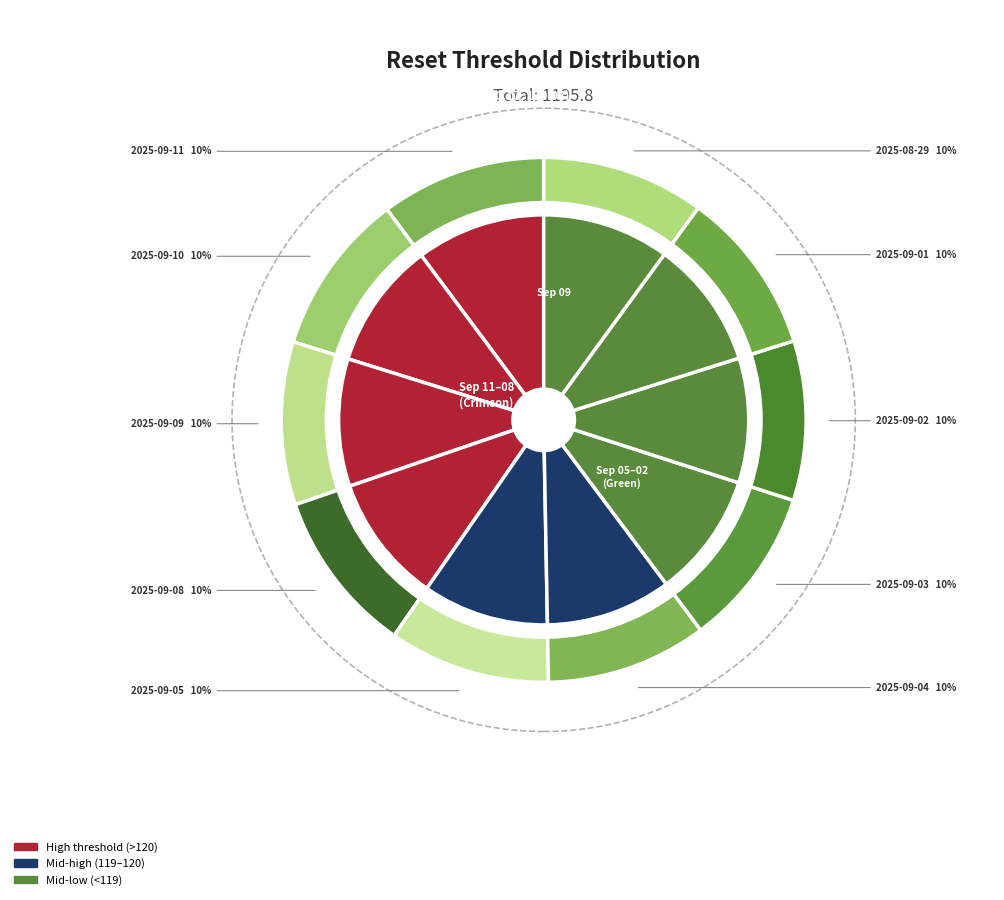

Rank the categories by value from highest to lowest.

2025-09-11, 2025-09-08, 2025-09-01, 2025-09-09, 2025-08-29, 2025-09-10, 2025-09-05, 2025-09-04, 2025-09-02, 2025-09-03